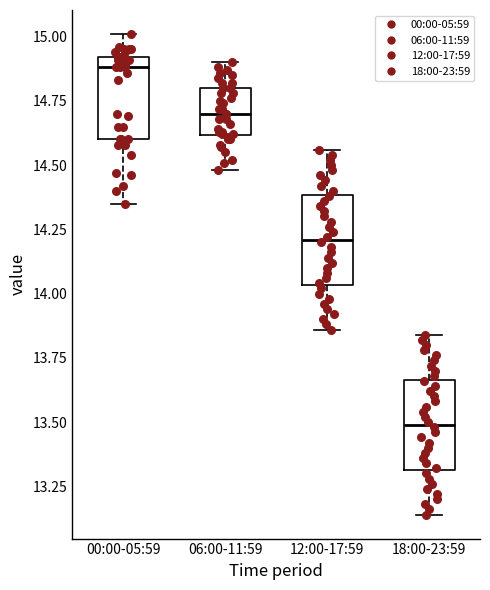

Which box's median line is the highest?

00:00-05:59